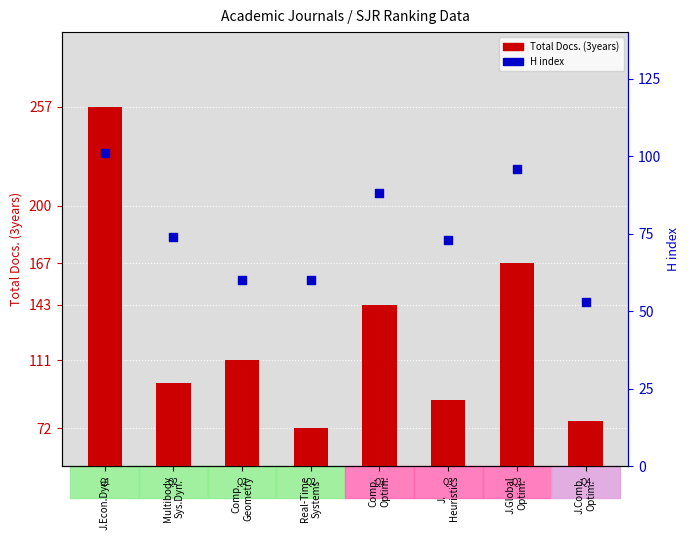

Which series contains the lowest Y value?

H index